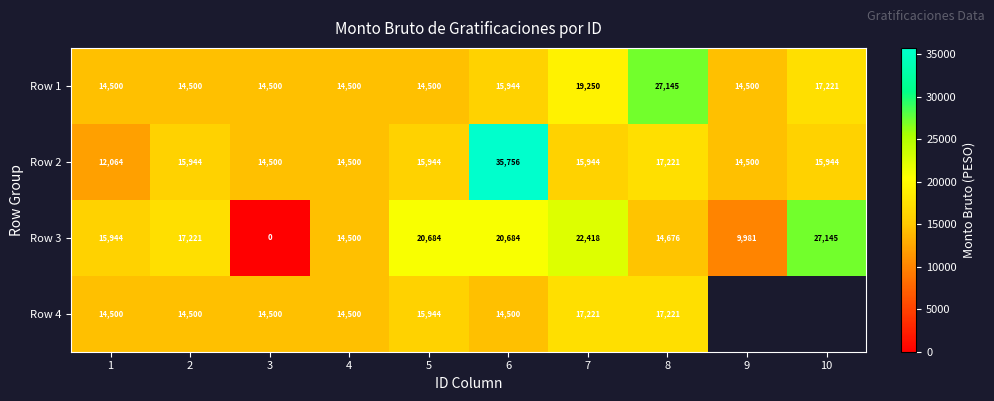

What is the total value across all series at 5?

67072.0